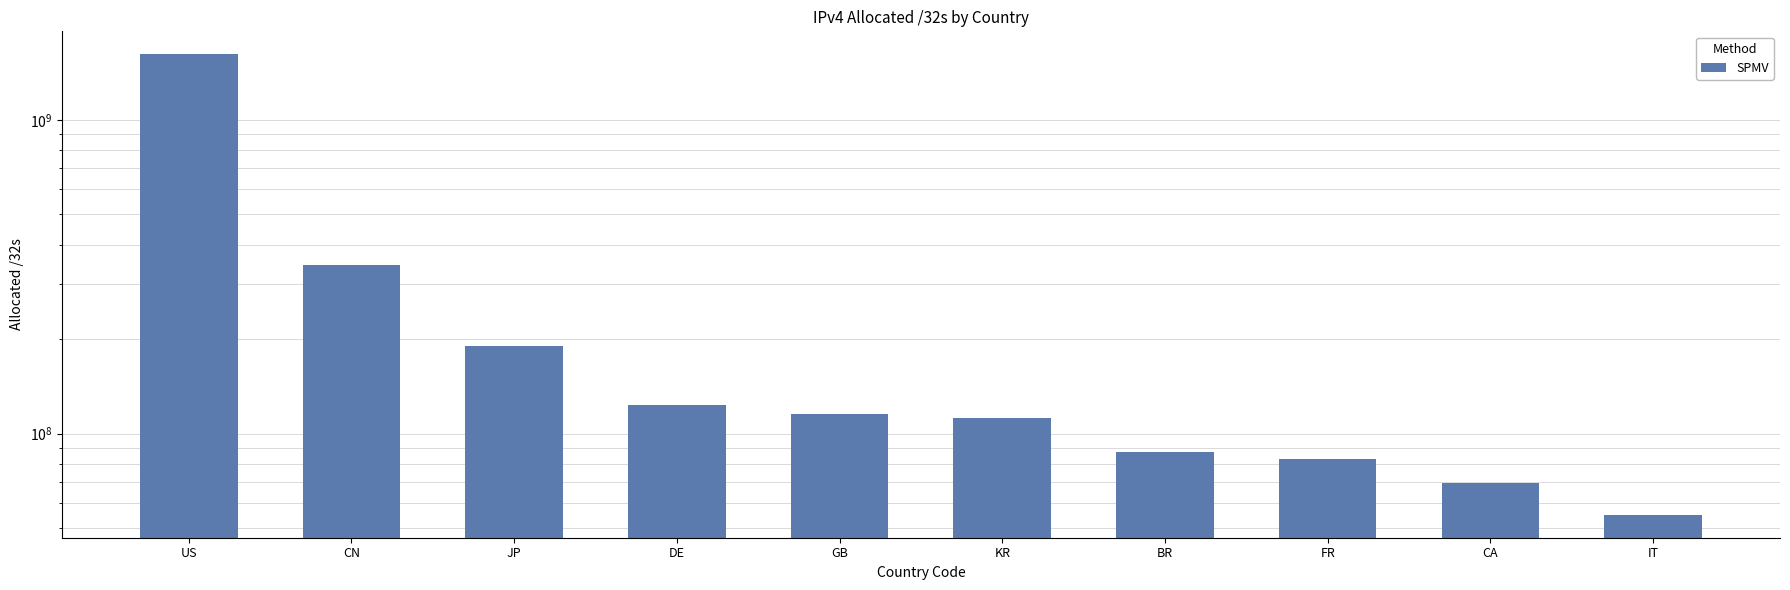

What is the sum of the values at GB and IT?

170535848